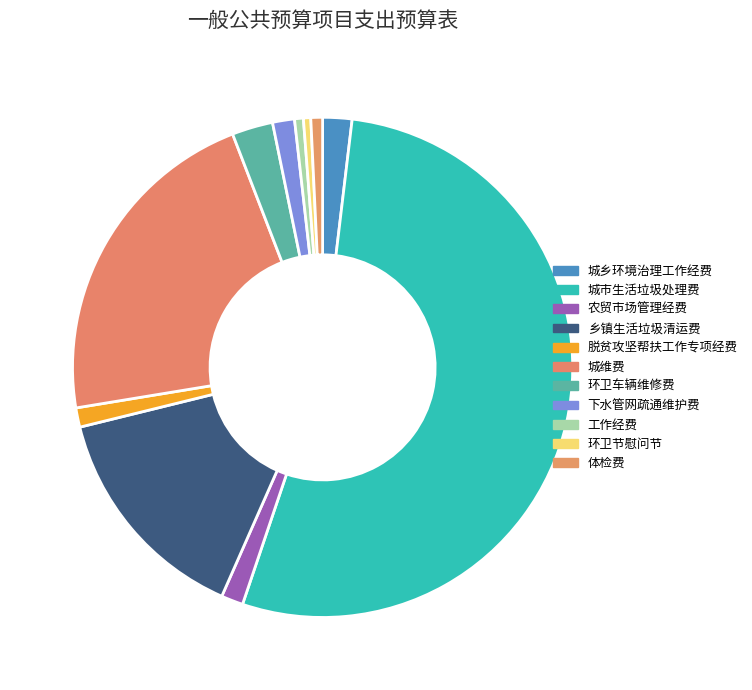

Which slice is the largest?

城市生活垃圾处理费